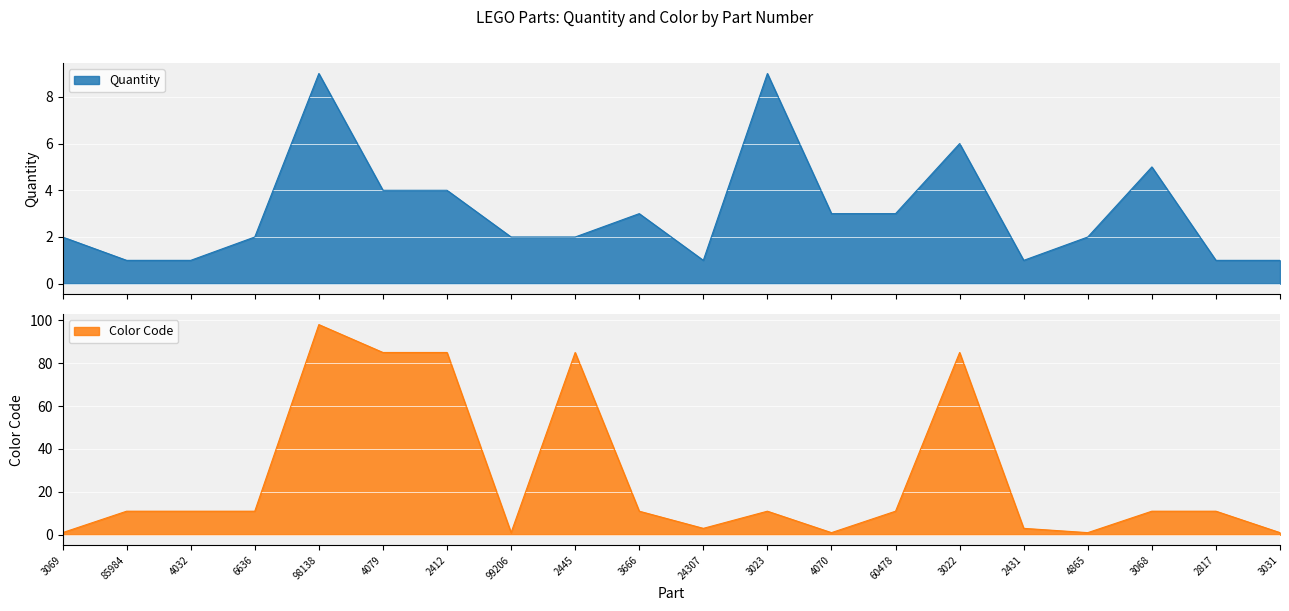

How many distinct data groups are displayed?

2